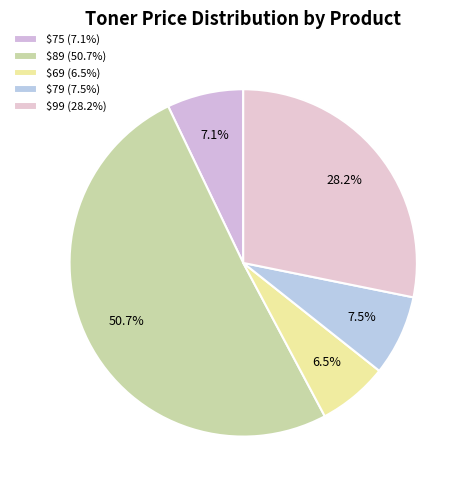

How many slices are in this pie chart?

5